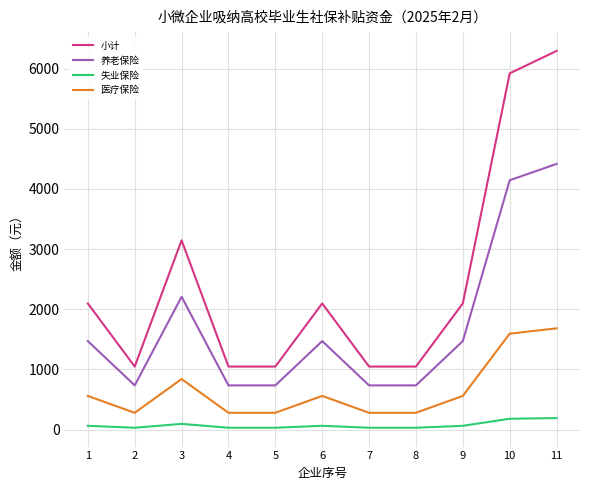

What is the minimum value for 医疗保险?

280.6